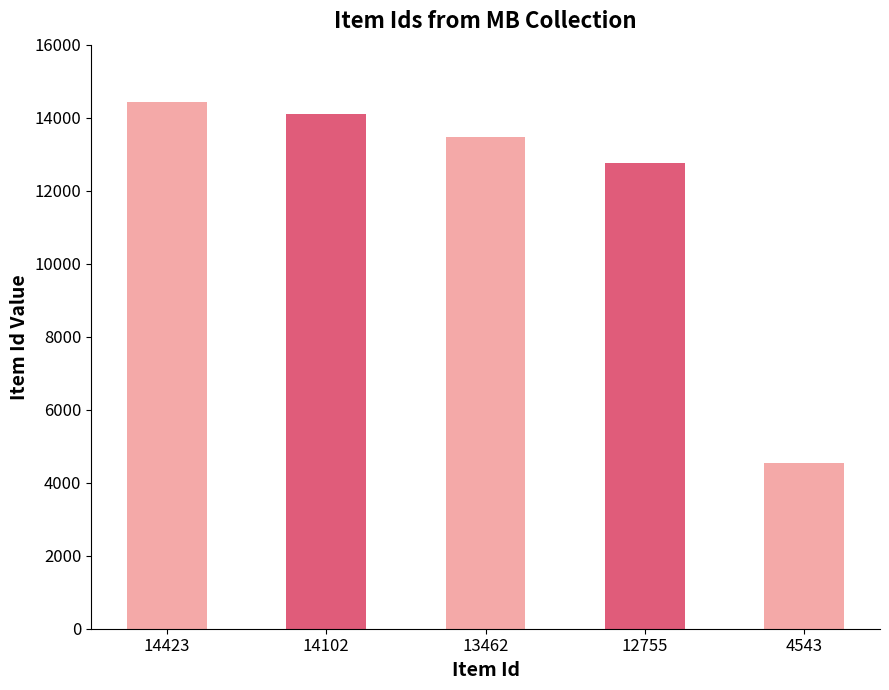

Rank the categories by value from lowest to highest.

4543, 12755, 13462, 14102, 14423